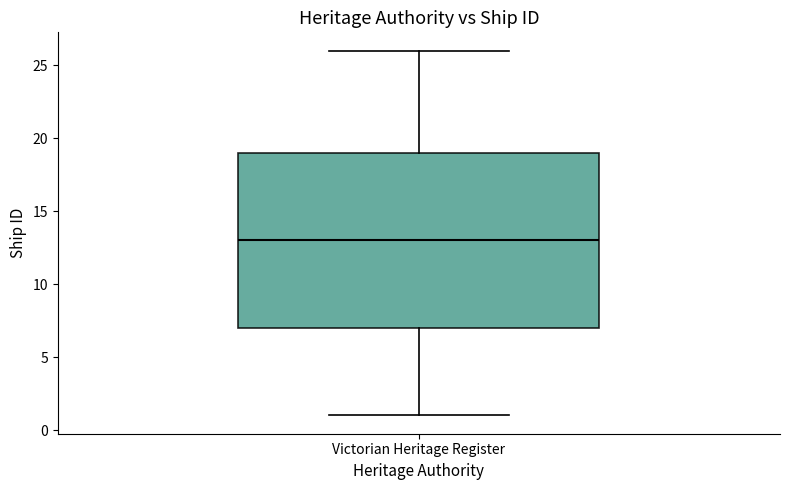

Where is the lower edge of the box for Victorian Heritage Register on the y-axis? The values are not printed on the chart, so give them approximately, as read against the axis.

7